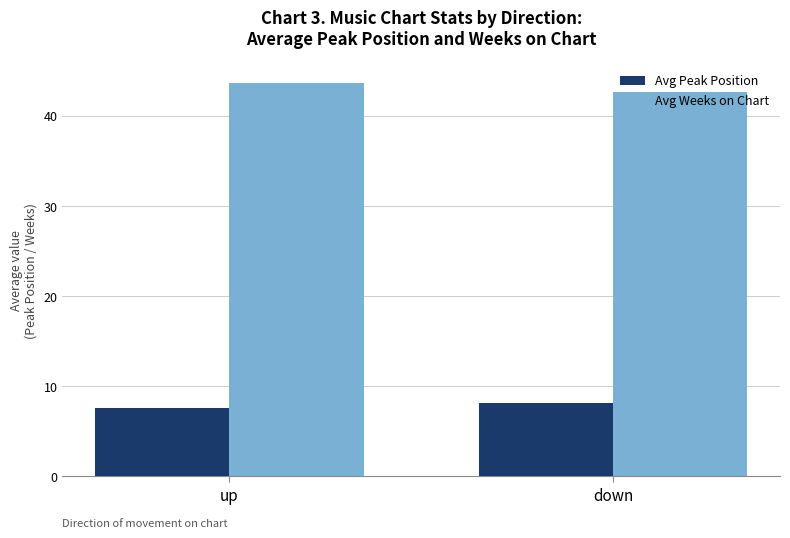

At how many categories does at least one series exceed 18?

2